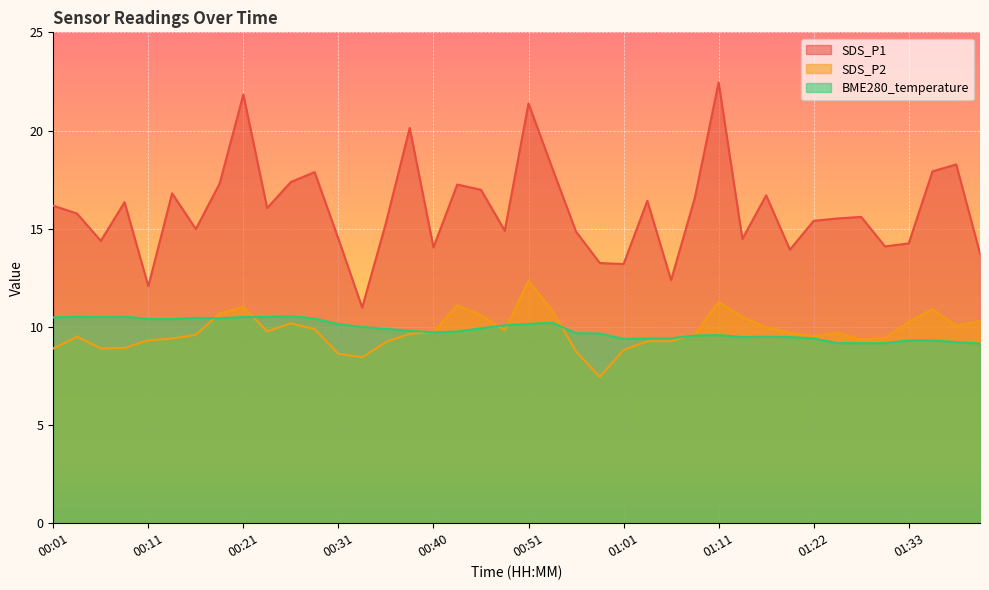

Rank the series at 01:36 from lowest to highest value.

BME280_temperature, SDS_P2, SDS_P1